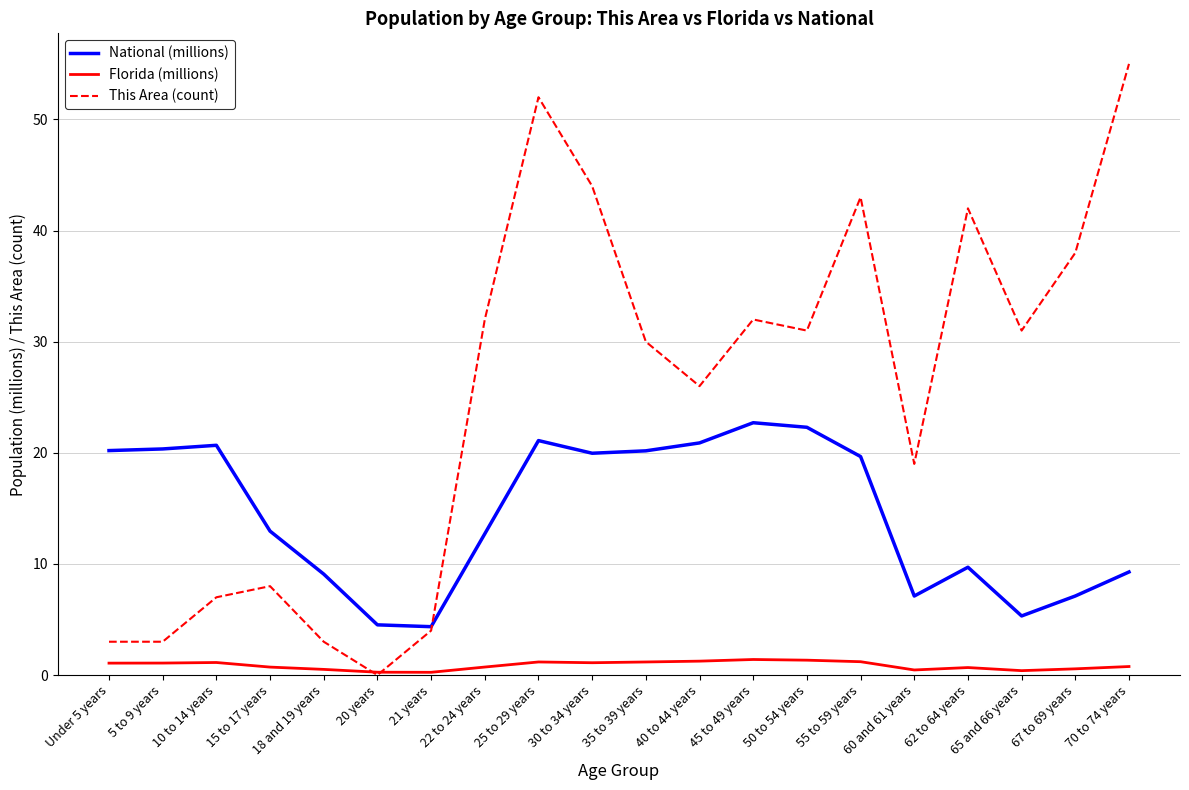

What is the difference between the second highest and minimum values in the Florida (millions) series?

1.1